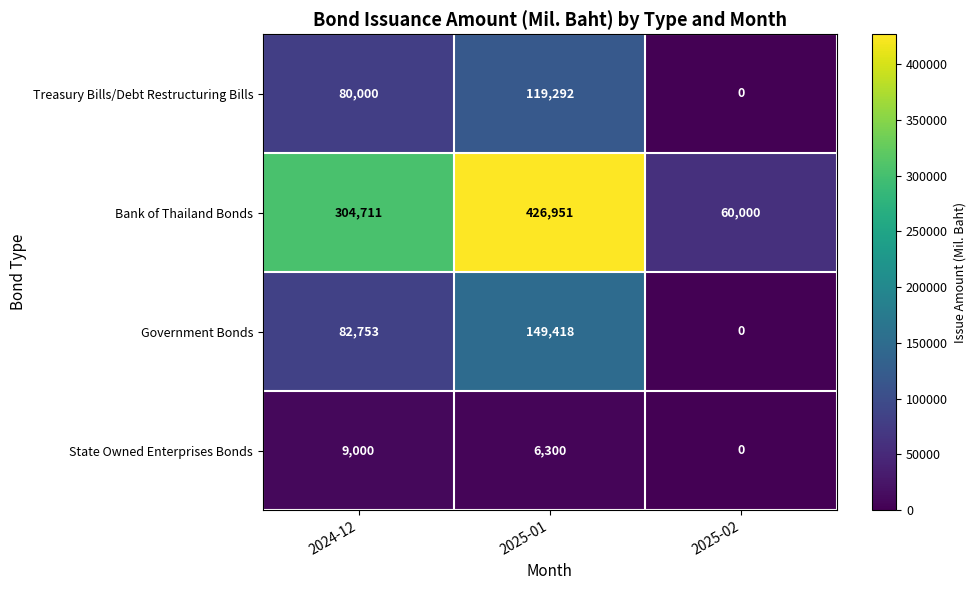

Reading left to right, list all the values displayed in this chart.

Treasury Bills/Debt Restructuring Bills: 80000	119292	0
Bank of Thailand Bonds: 304711	426951	60000
Government Bonds: 82753	149418	0
State Owned Enterprises Bonds: 9000	6300	0